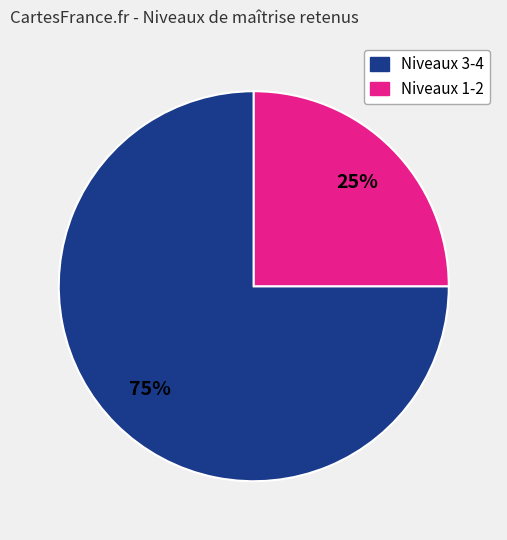

To the nearest percent, what is the difference between the largest and smallest slice percentages?

50%